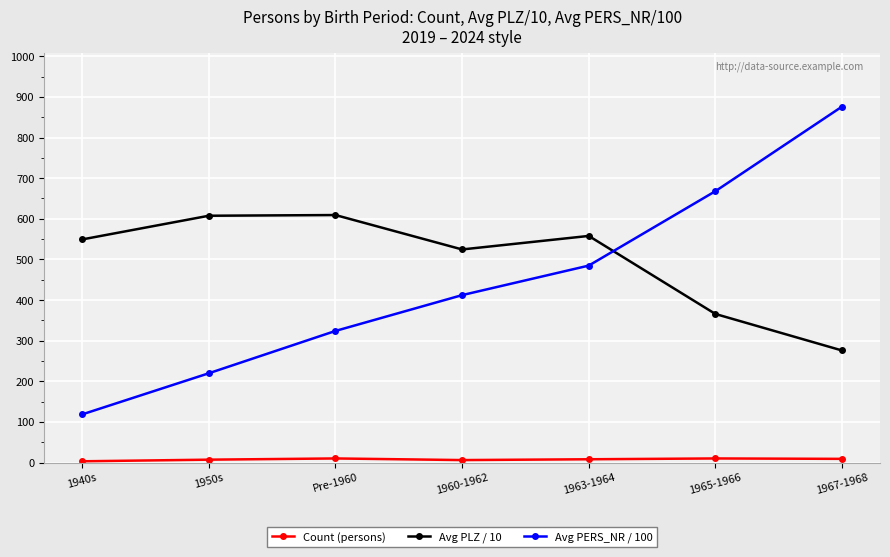

Which series ends up on top after the final intersection of Avg PERS_NR / 100 and Avg PLZ / 10?

Avg PERS_NR / 100